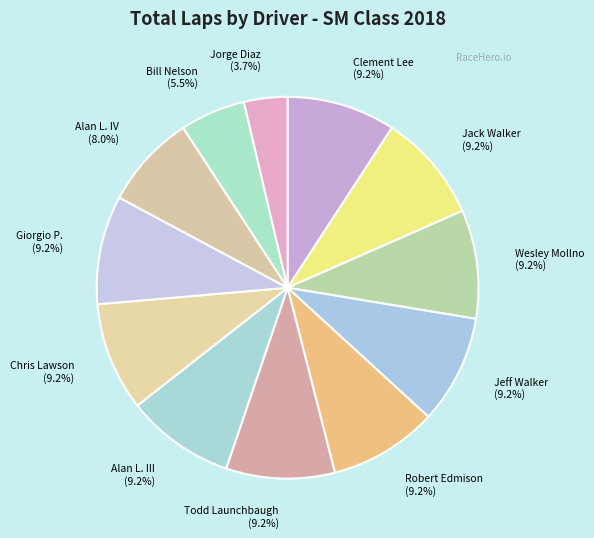

Is there a majority slice in this chart?

No